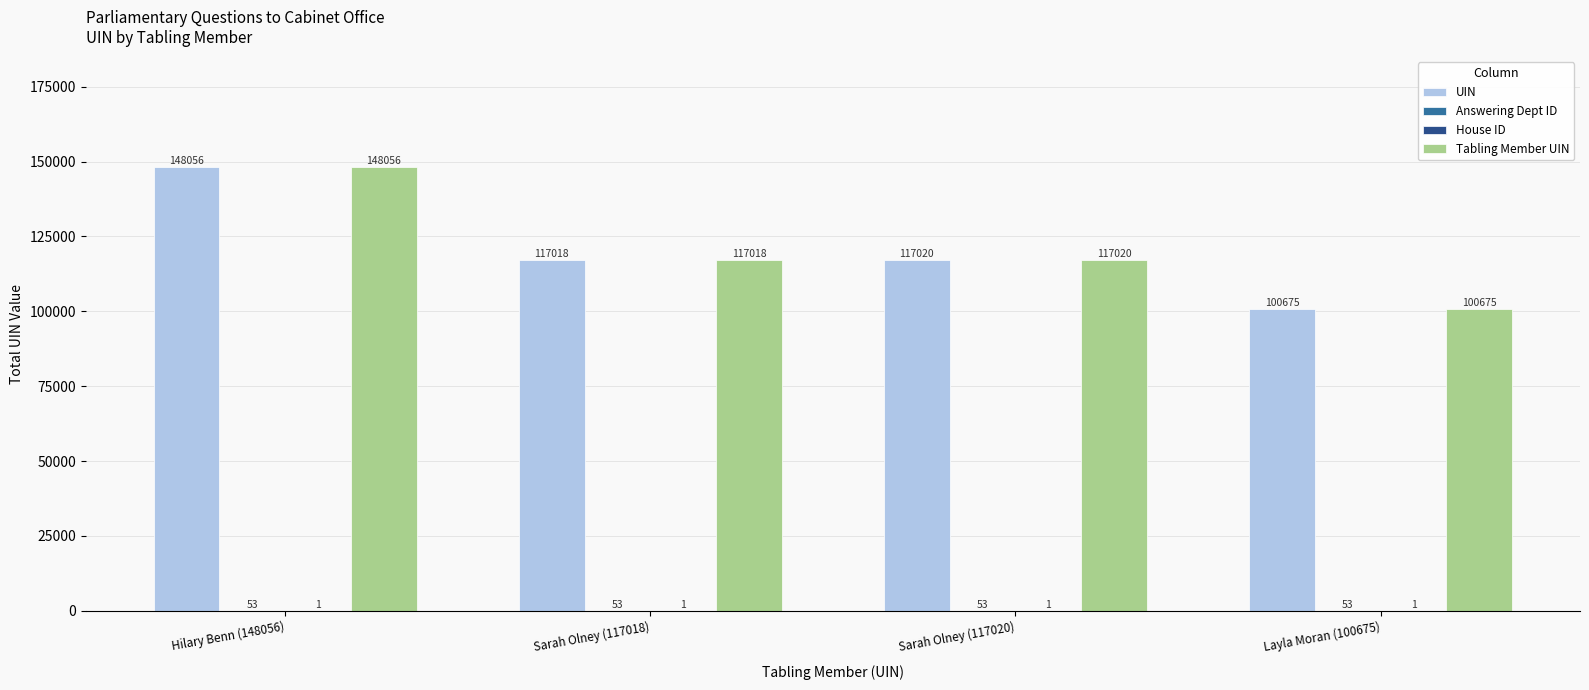

At which category is the sum across all series the highest?

Hilary Benn (148056)